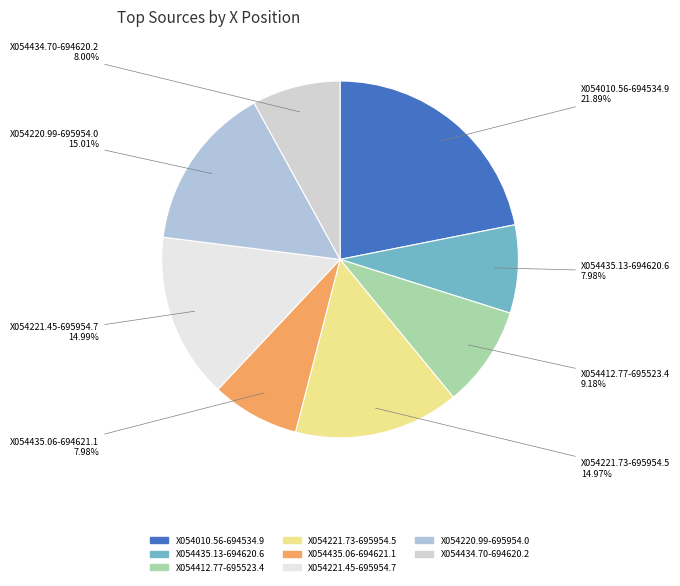

The X054221.45-695954.7 slice represents 1% of the pie. True or false?

False